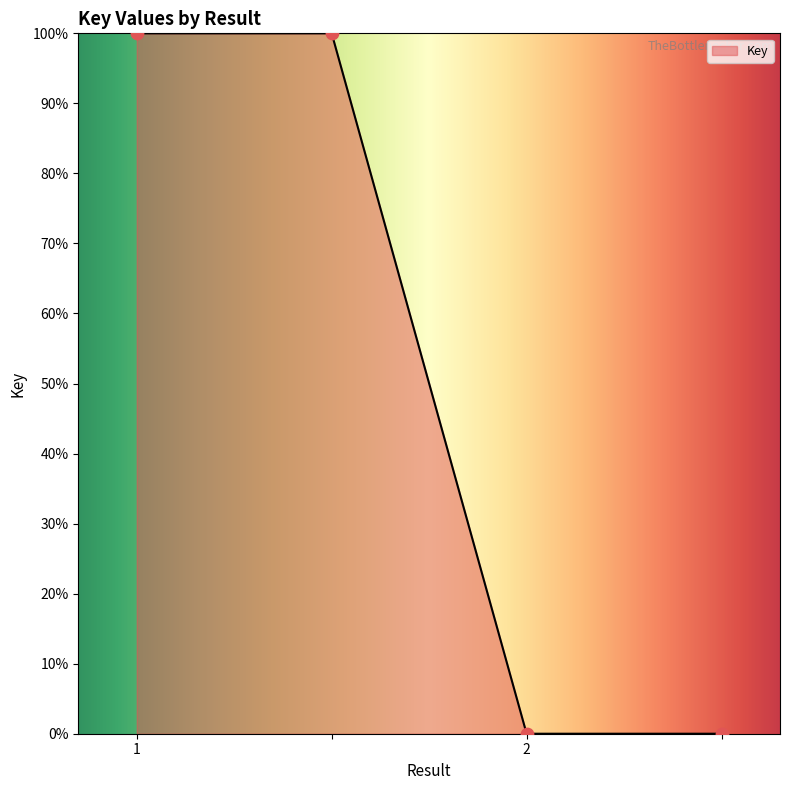

True or false: there are more than 2 points higher than both neighbors.

False